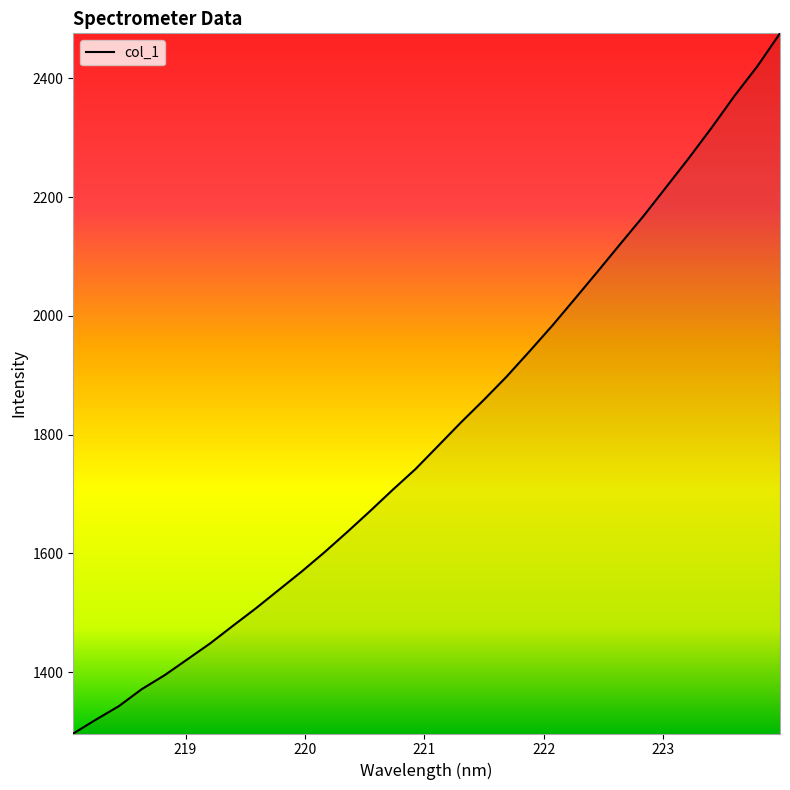

What is the greatest value displayed?

2475.8